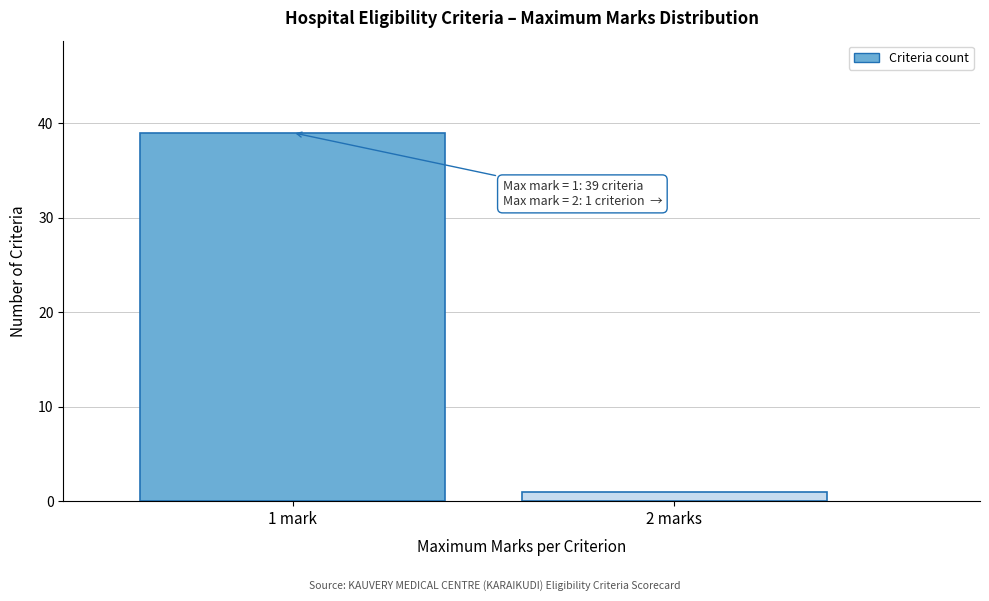

Reading left to right, extract all data points from this chart.

1 mark=39	2 marks=1